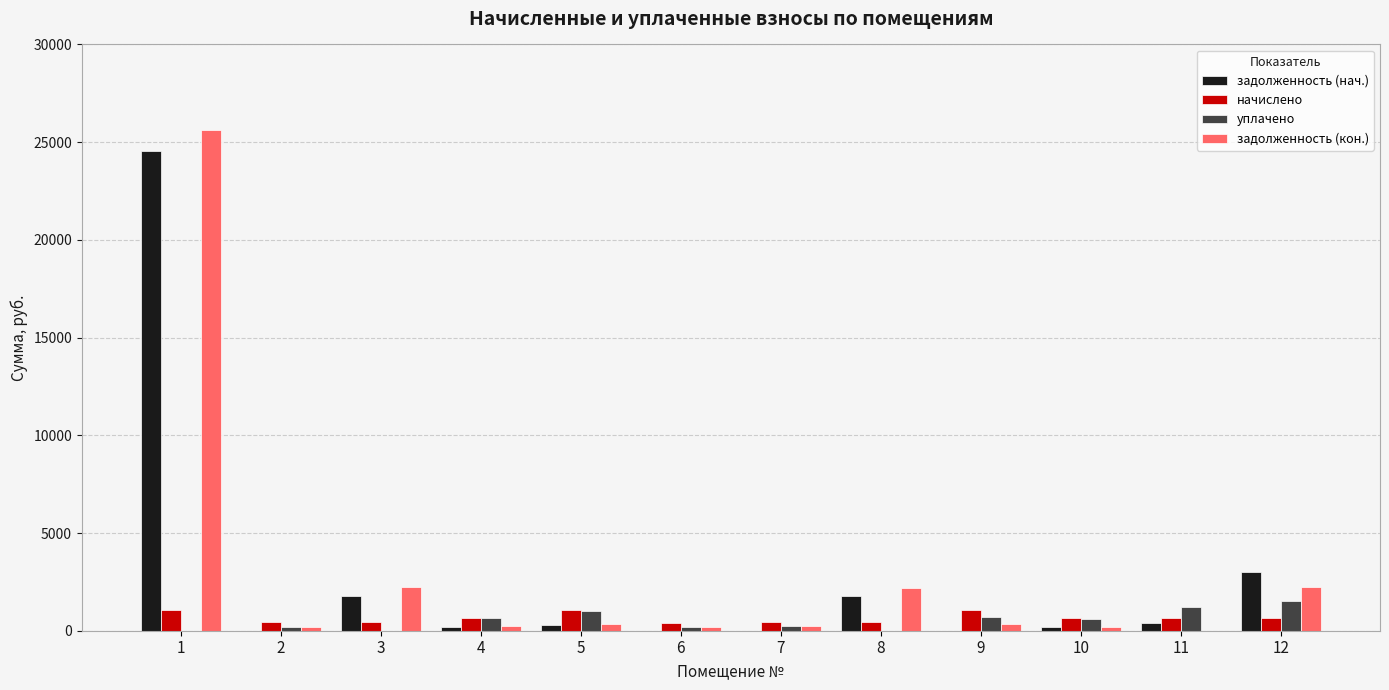

What is the greatest value displayed?

25606.9